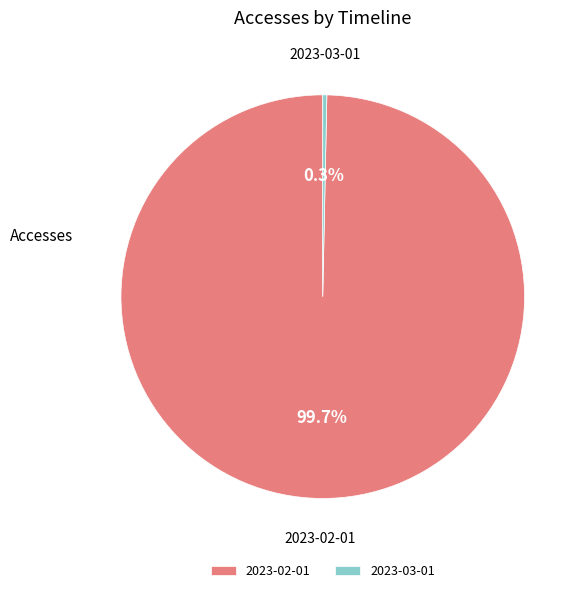

Rank the categories by value from highest to lowest.

2023-02-01, 2023-03-01